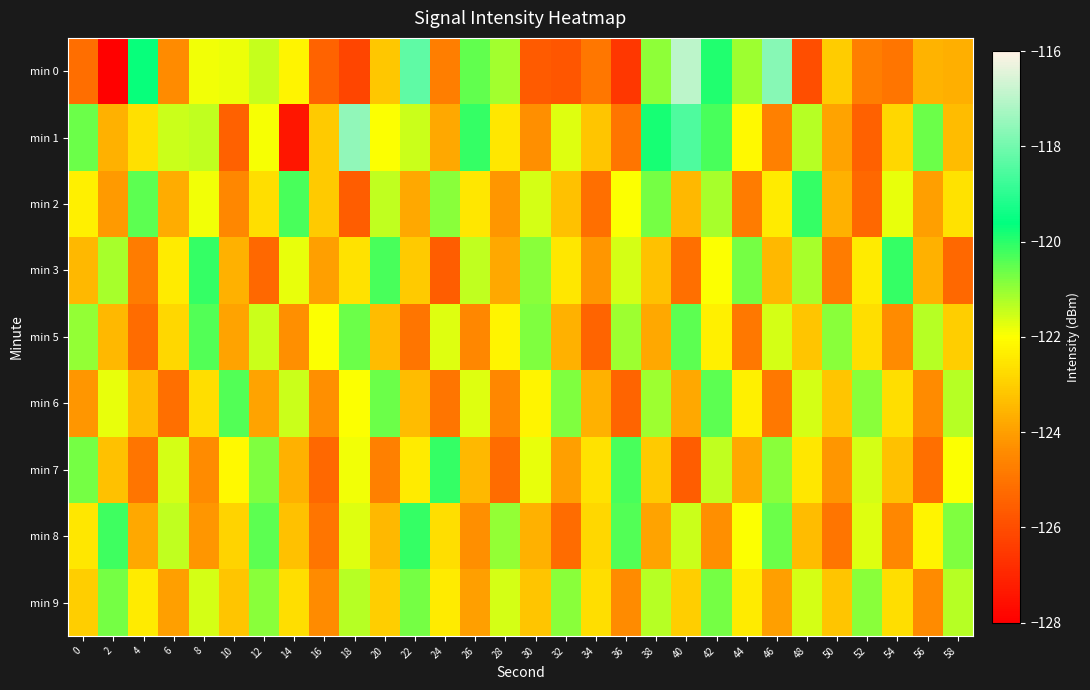

What is the difference between the highest and lowest values at 28?

4.2